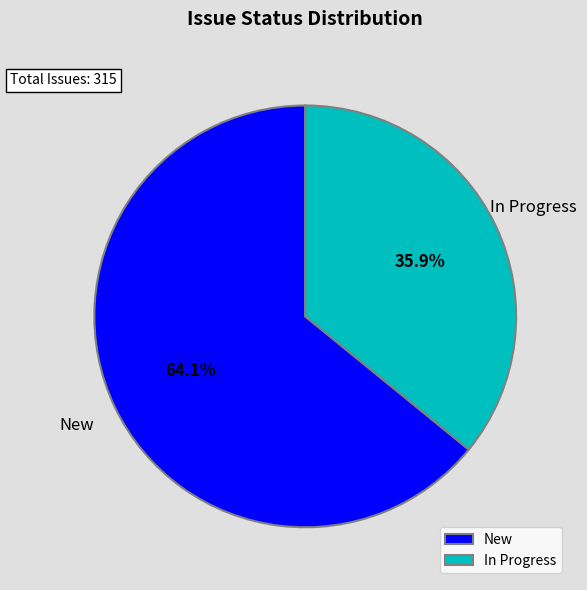

Rank the categories by value from lowest to highest.

In Progress, New